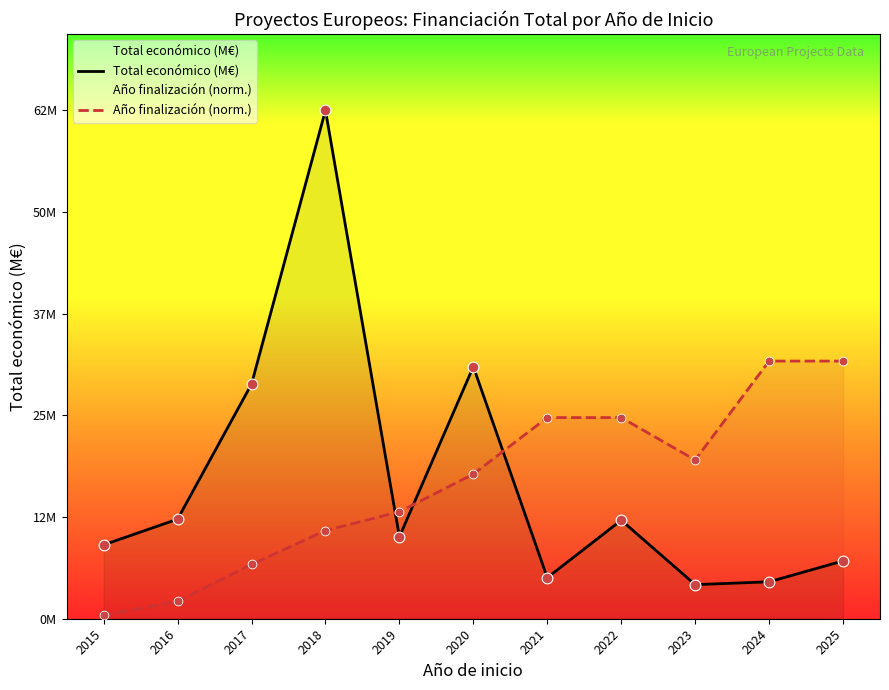

Which series reaches the minimum Y coordinate?

Año finalización (norm.)